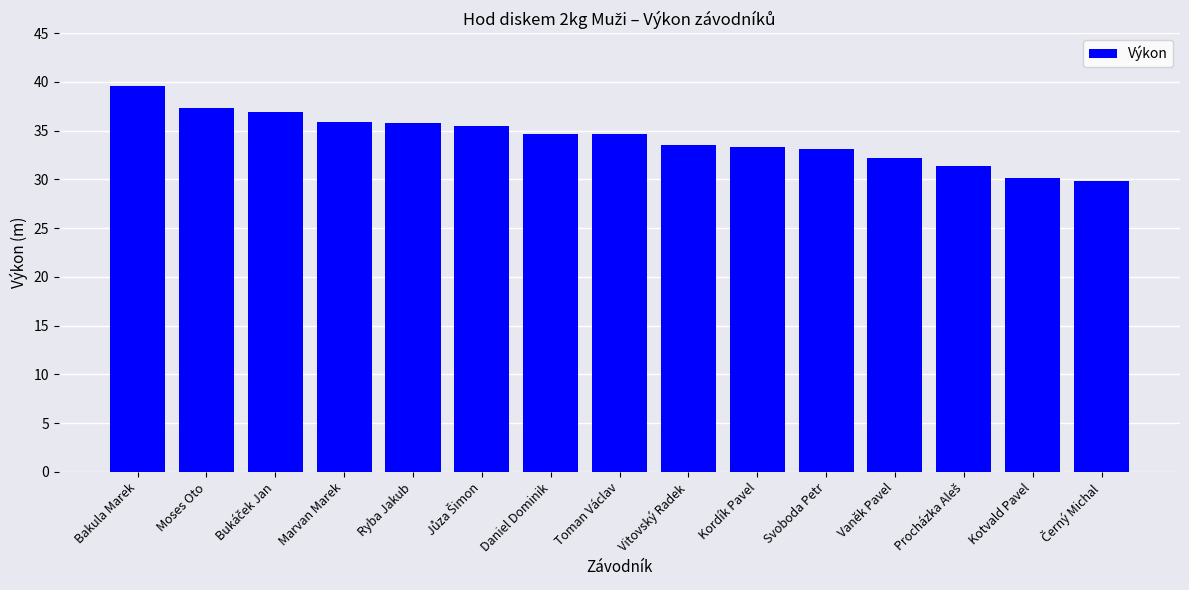

Is it true that the value at Vaněk Pavel is 42.2?

False